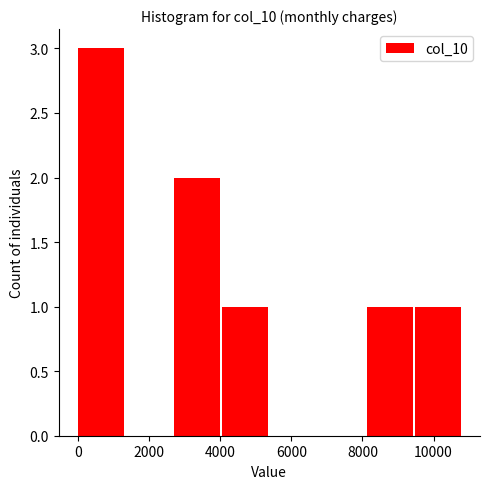

How tall is the bar that spans 0 to 1400 on the x-axis? Neither the bar edges nor the heights are printed on the chart, so give them approximately, as read against the axes.

3